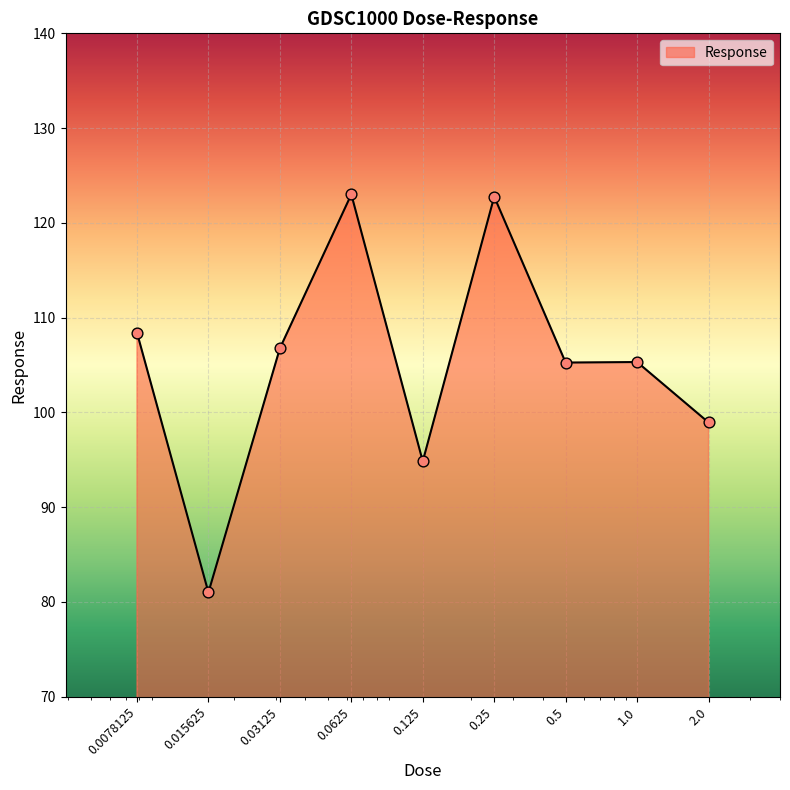

What is the minimum value shown in the chart?

81.0